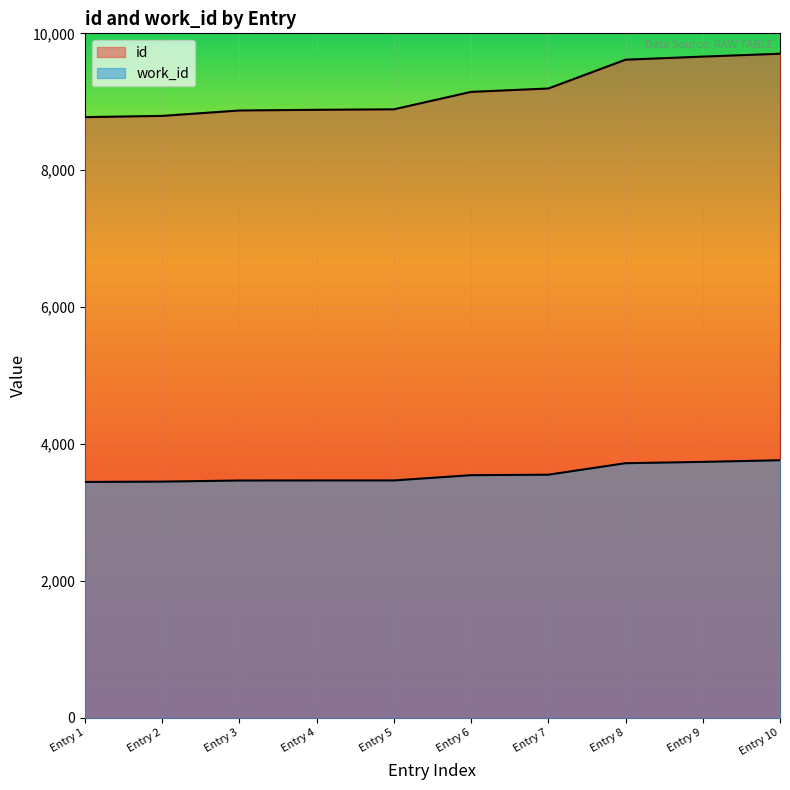

Which series has the widest spread of values?

id